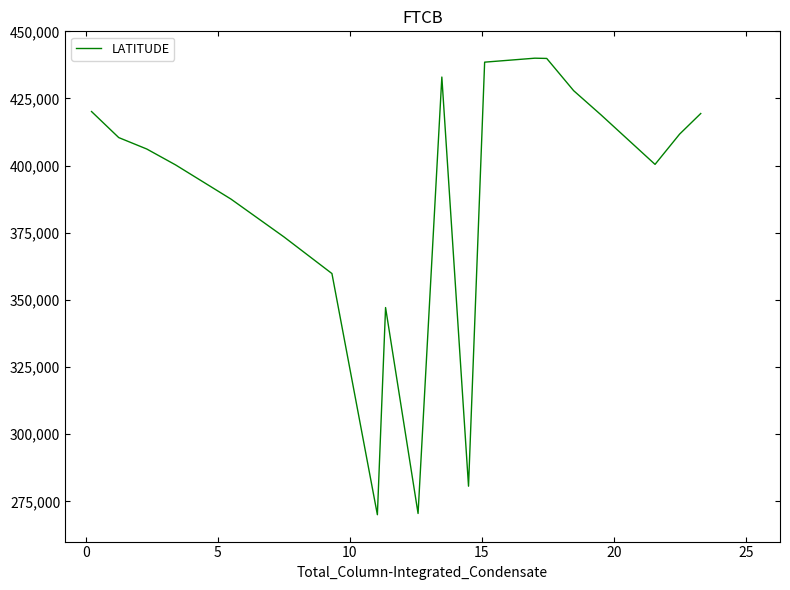

What is the difference between the maximum and minimum values?

170000.0